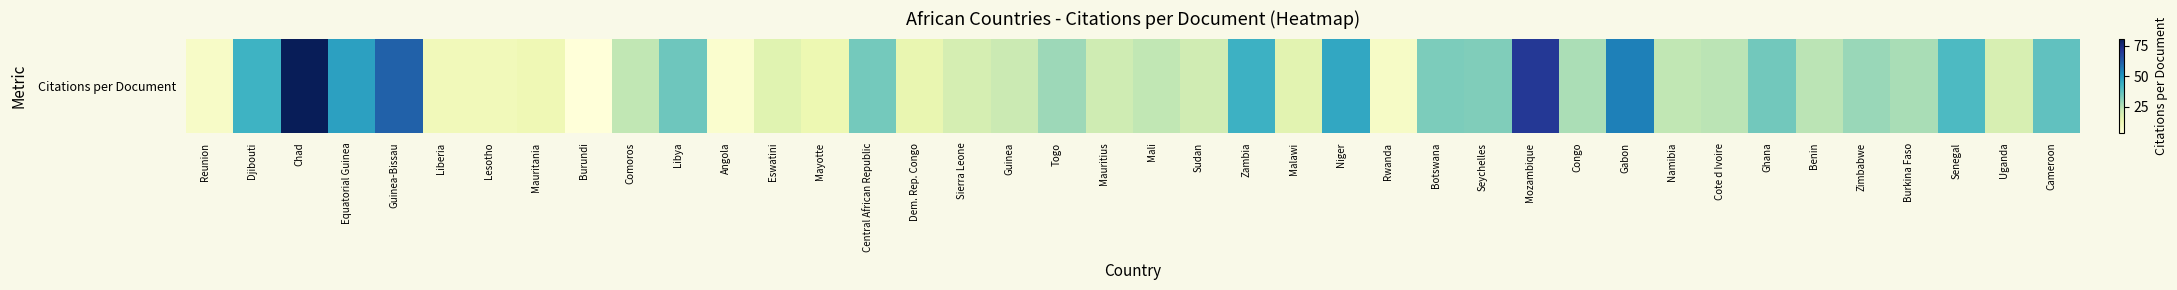

Where does the data first go above 24?

Djibouti